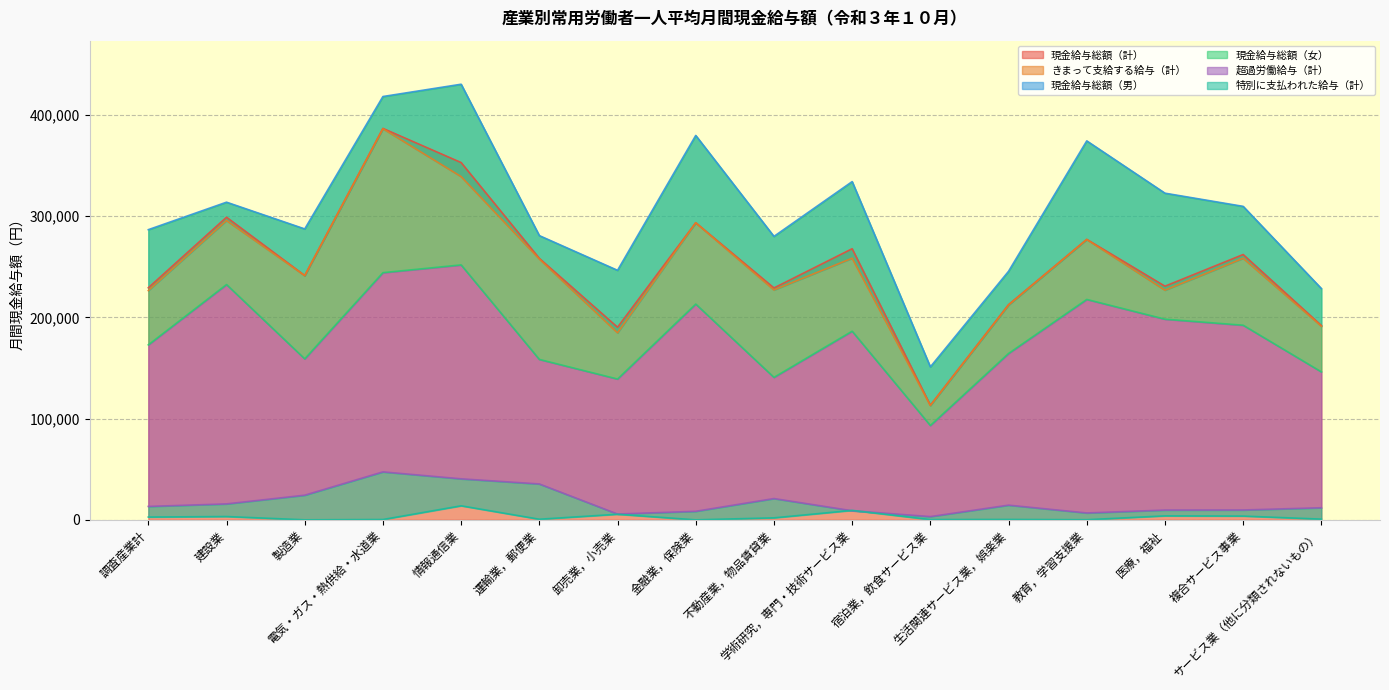

True or false: 現金給与総額（計） has more than 0 points higher than both neighbors.

True